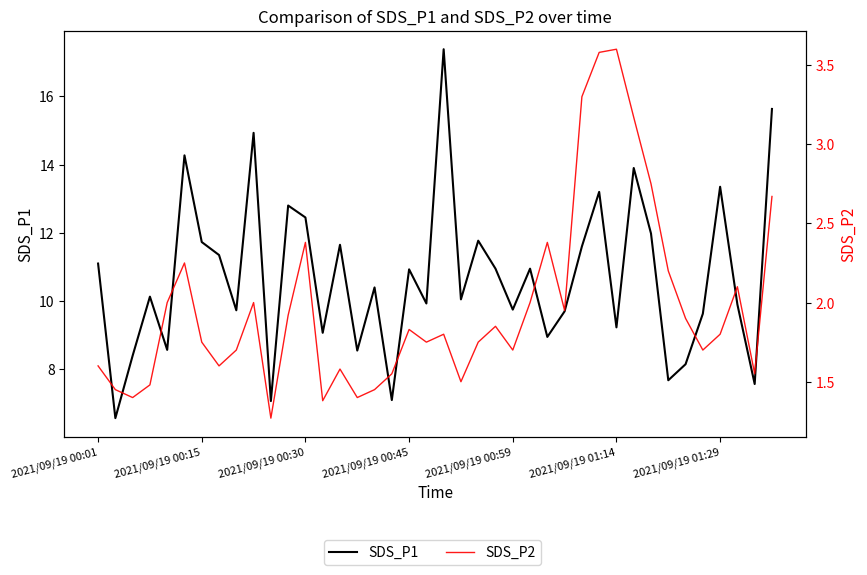

Between 16 and 33, which is larger?

16